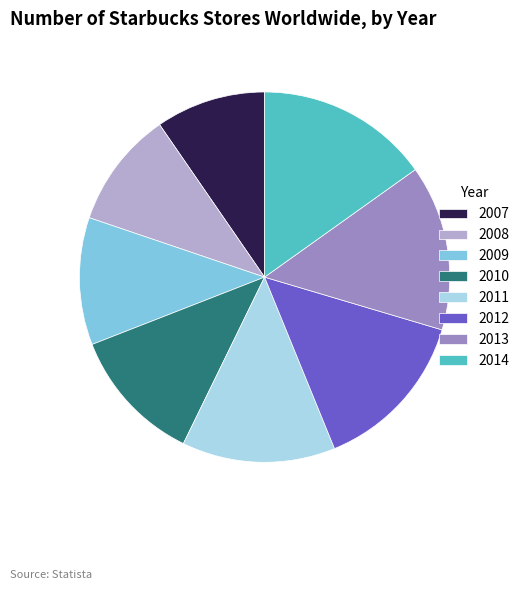

Which slice is the smallest?

2007